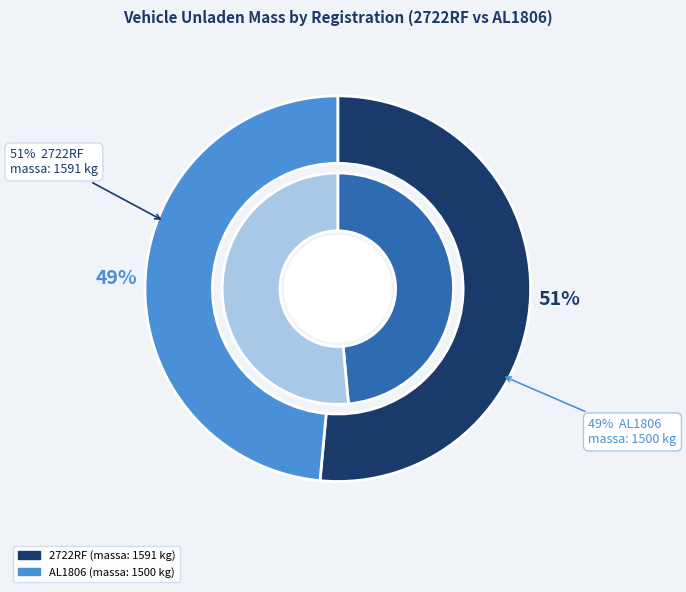

Rank the categories by value from highest to lowest.

2722RF, AL1806